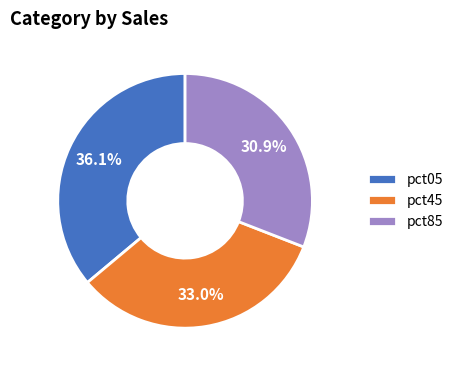

Between pct45 and pct05, which is larger?

pct05